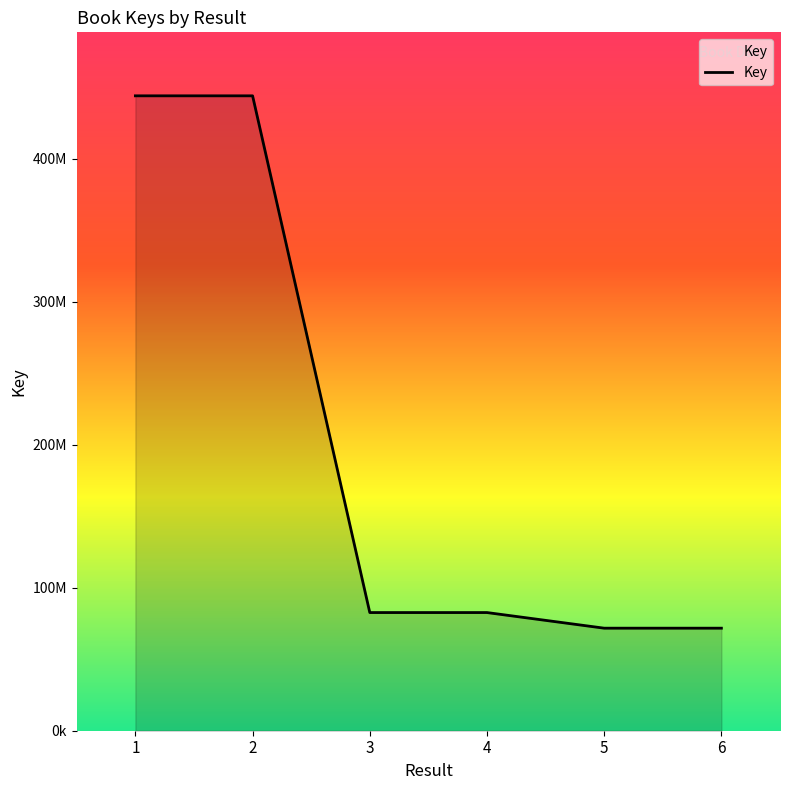

True or false: the data shows 129754757 at 4.

False